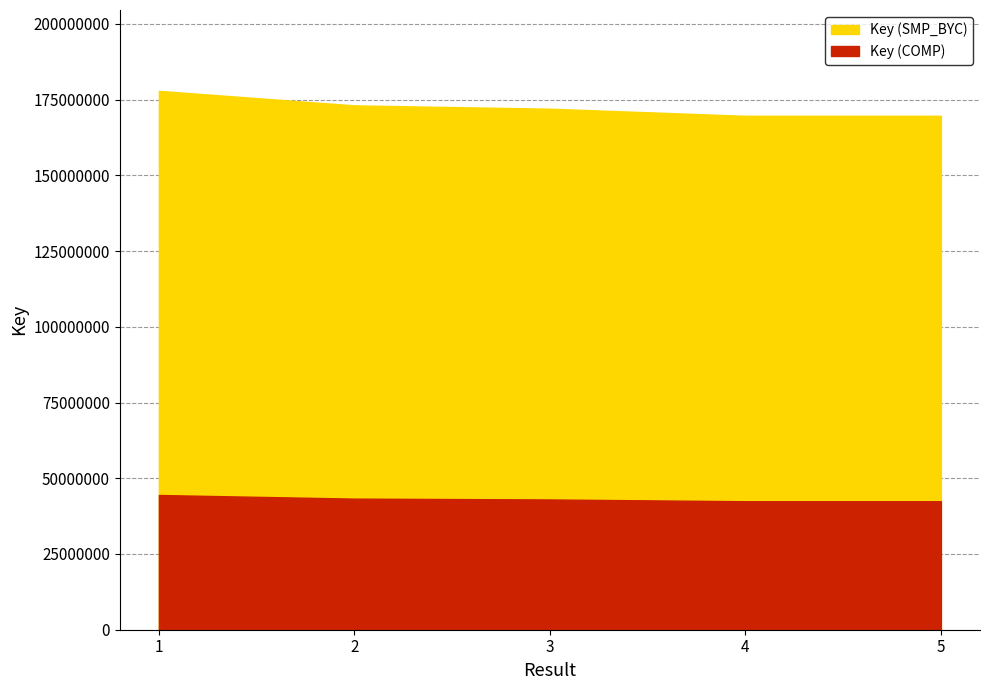

What is the minimum value shown in the chart?

169667335